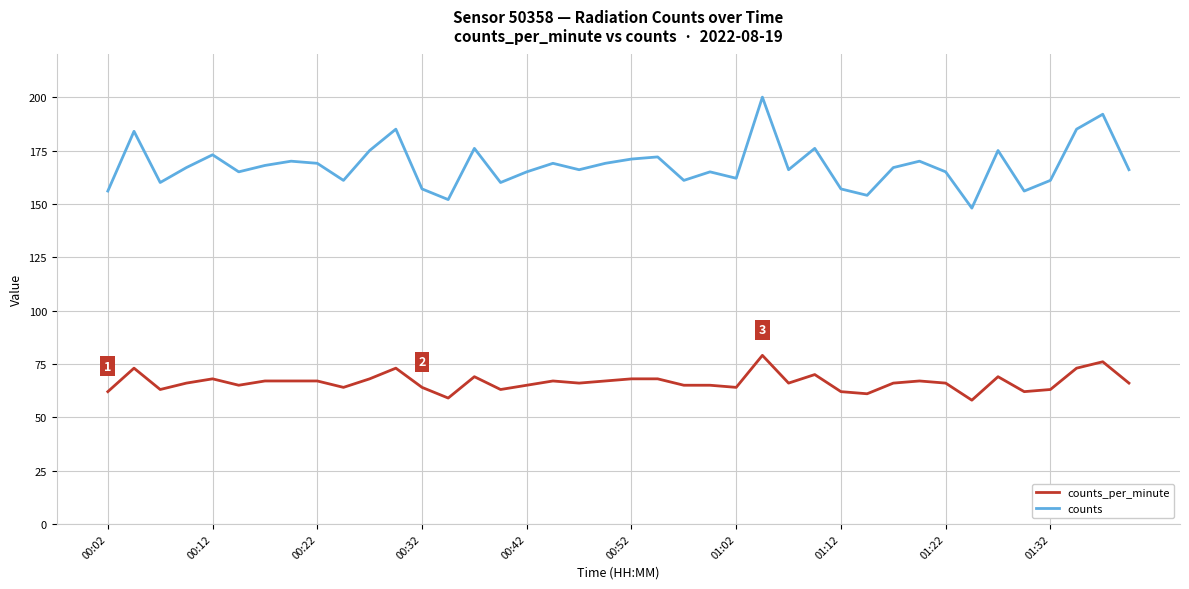

What is the difference between the maximum and minimum values in the counts series?

52